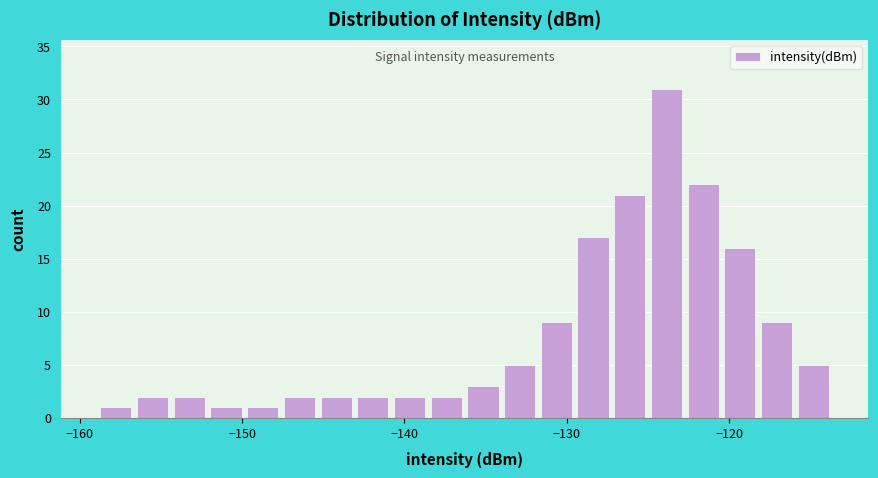

Read against the x-axis, roughly where is the centre of the tallest bar?

-124